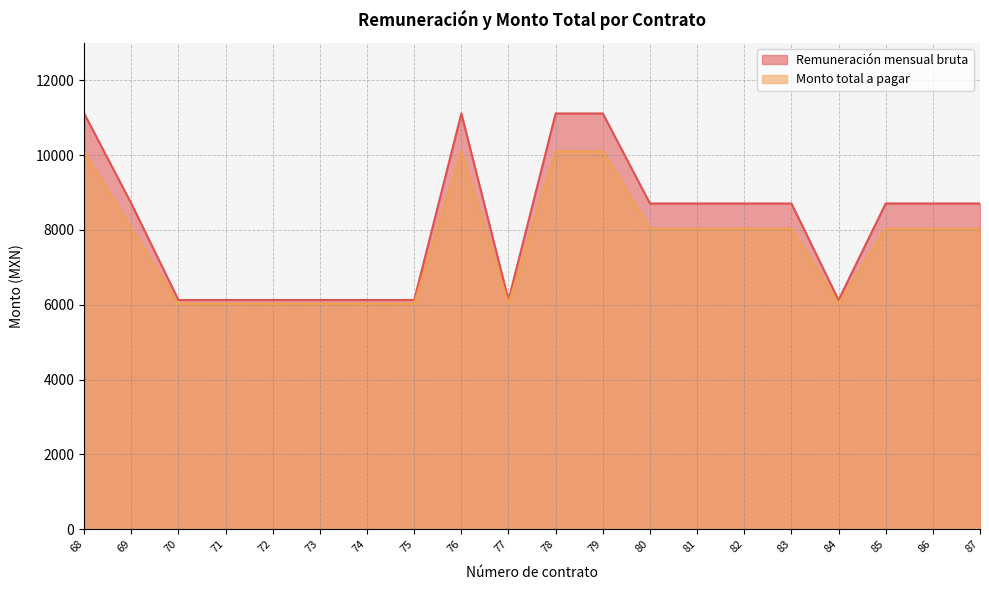

How many data points does each series have?

20